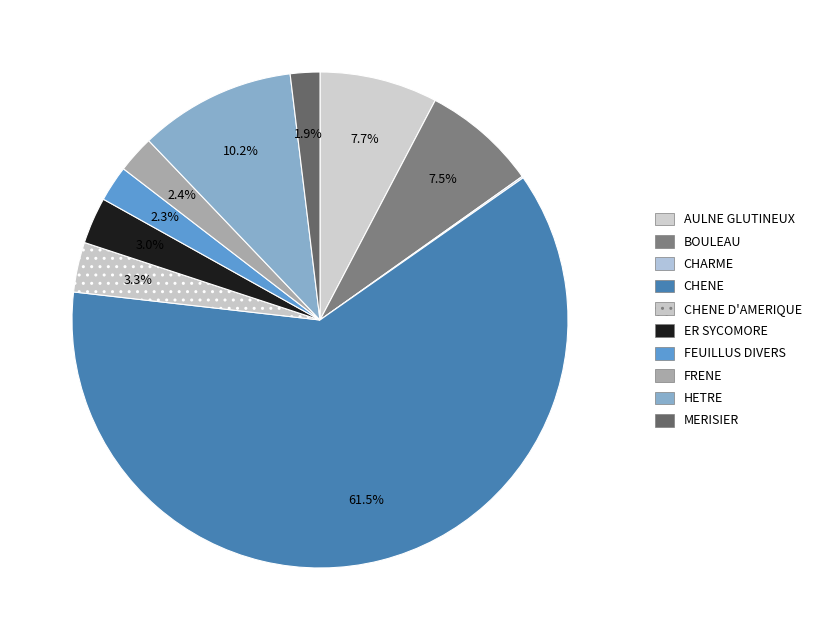

True or false: CHENE D'AMERIQUE accounts for 3% of the total.

True